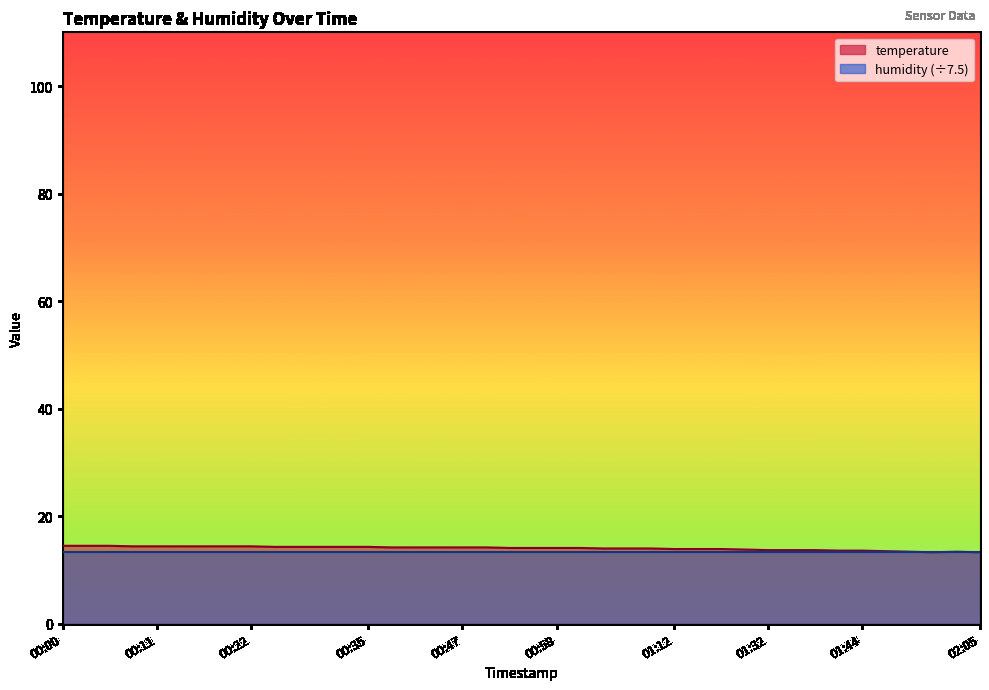

Which has a higher value, 01:38 or 00:50?

00:50